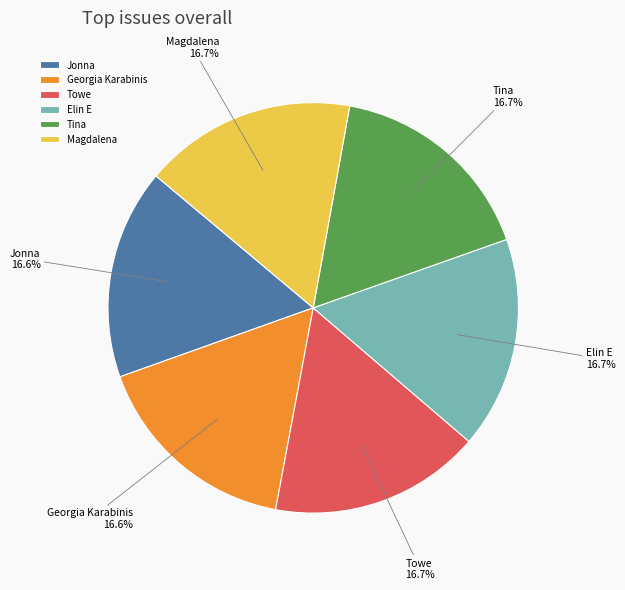

Approximately how many times larger is the value at Jonna compared to Magdalena?

1.0